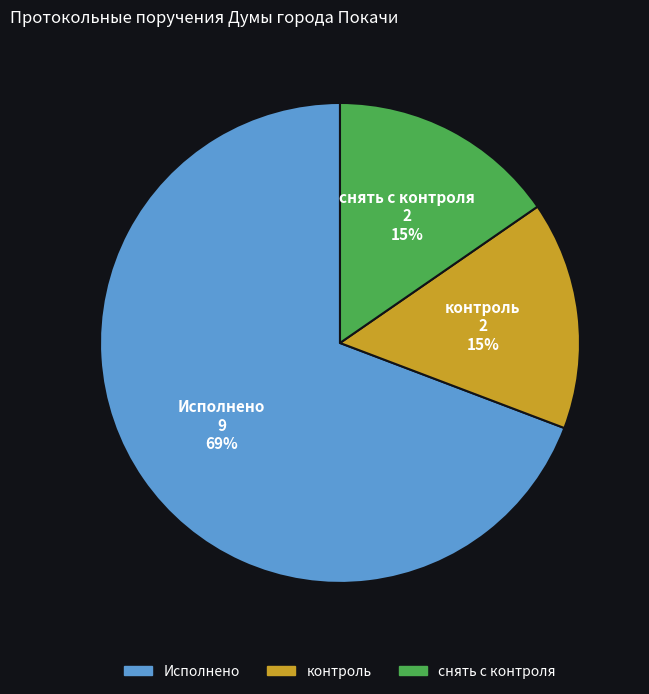

Is there any slice that represents more than half of the pie?

Yes